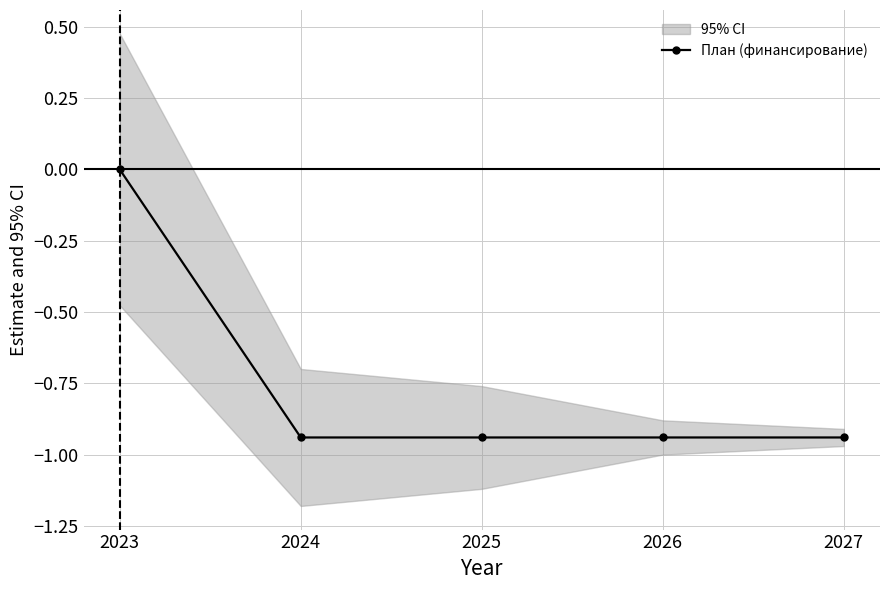

Which category has the highest value across all series?

2023